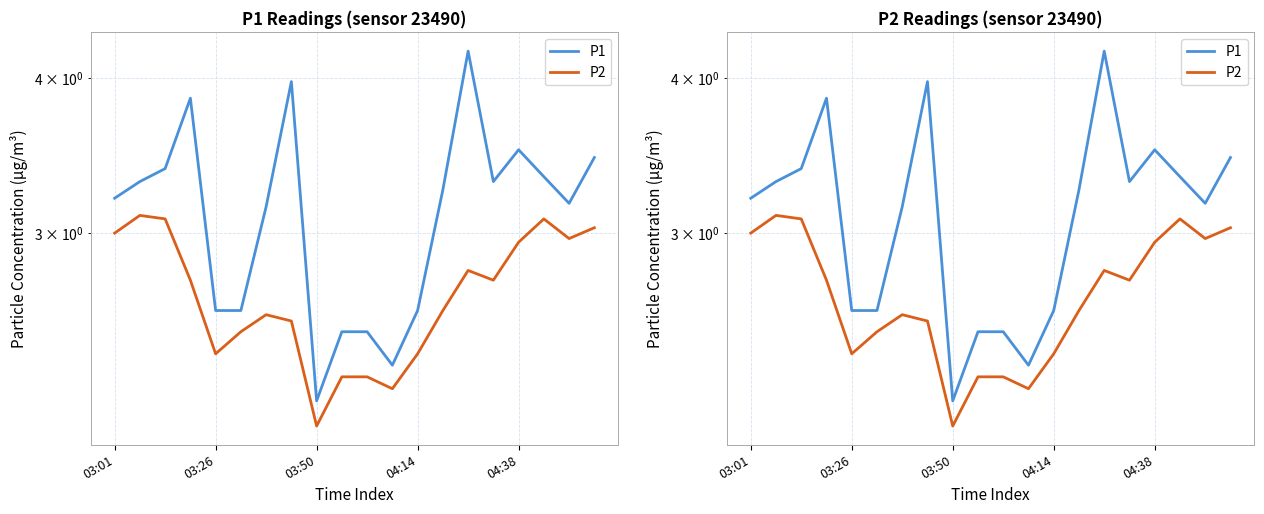

What is the greatest value displayed?

4.2